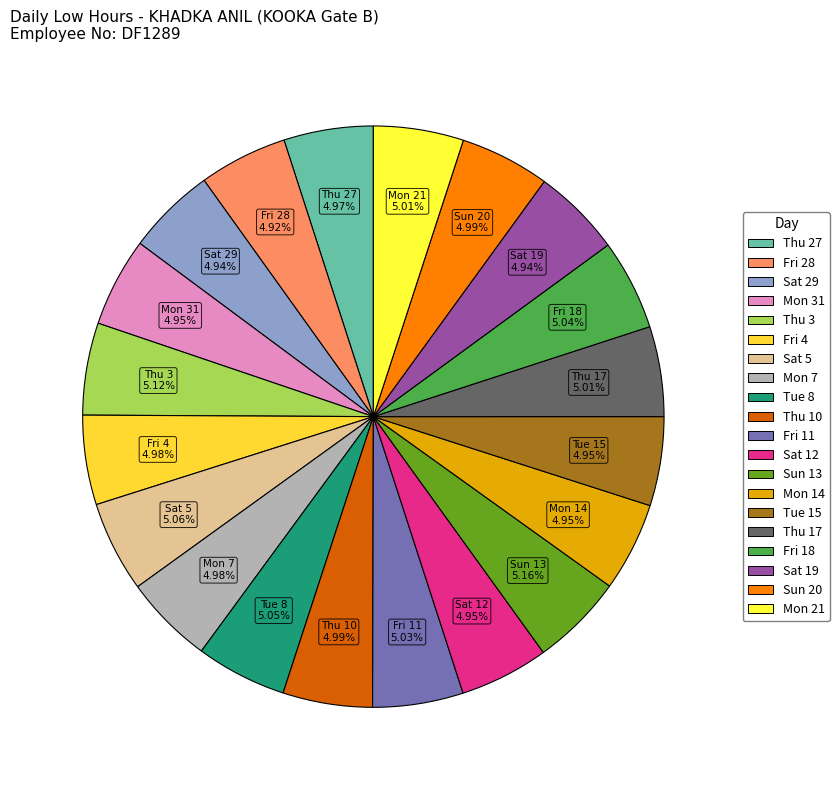

Is the sum of Mon 14 and Thu 27 greater than half?

No